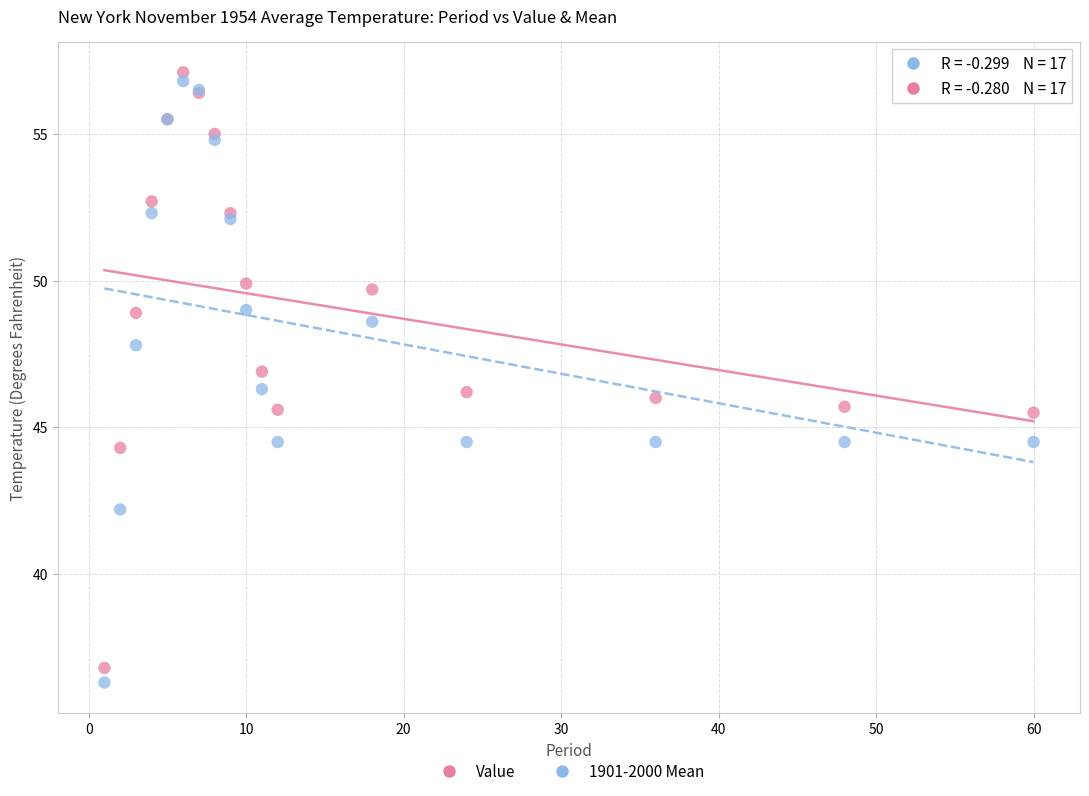

What are all the series names shown in the legend?

Value, 1901-2000 Mean